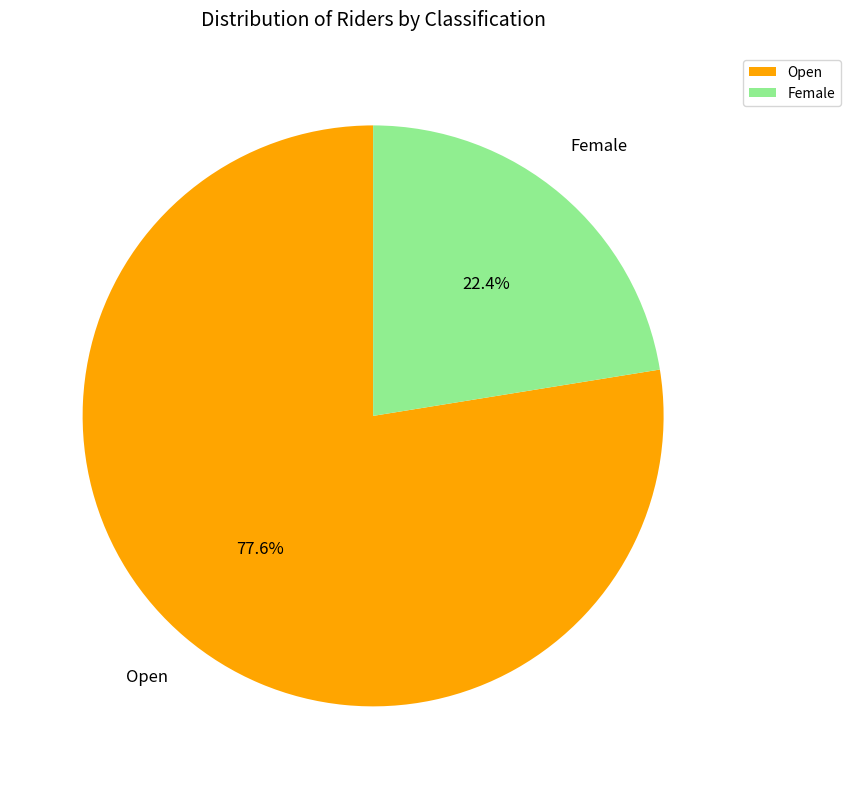

To the nearest percent, what is the average slice percentage?

50%